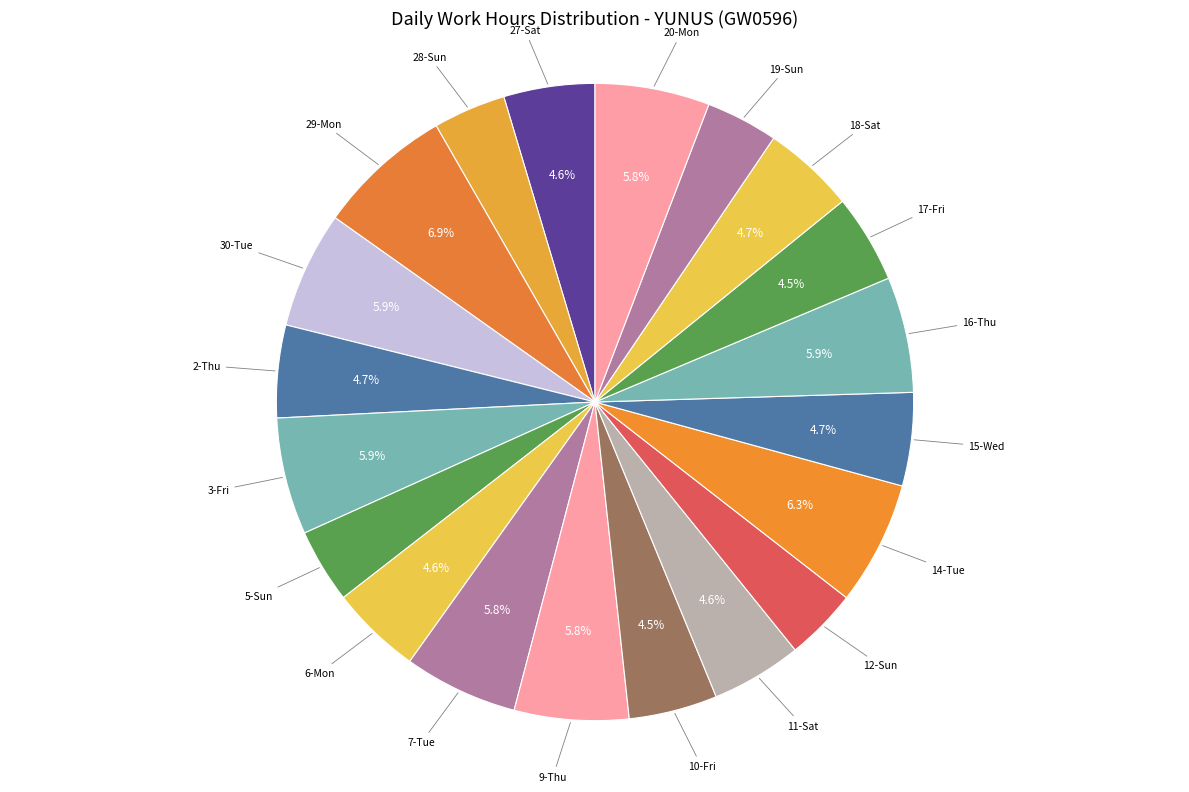

Which category has the biggest portion of the pie?

29-Mon